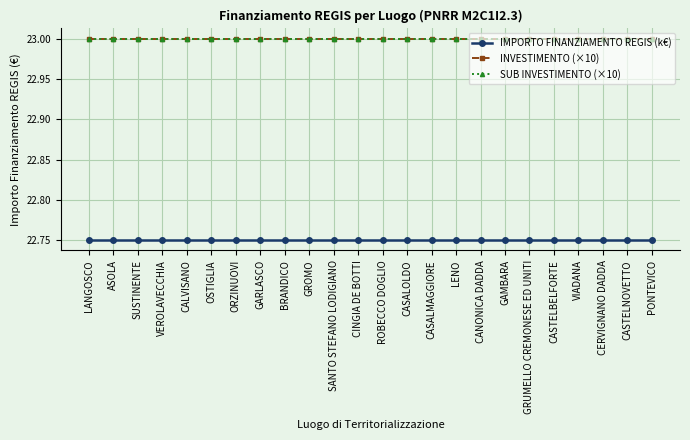

True or false: SUB INVESTIMENTO (×10) and IMPORTO FINANZIAMENTO REGIS (k€) intersect in this chart.

False